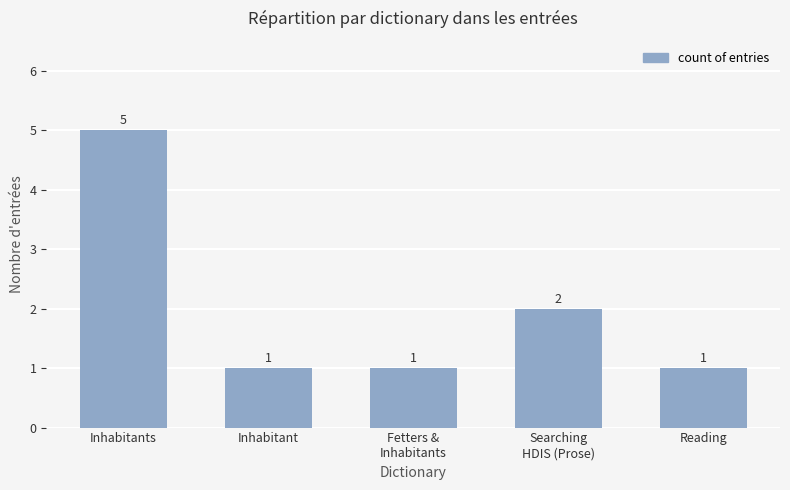

The value at Reading is 1. True or false?

True